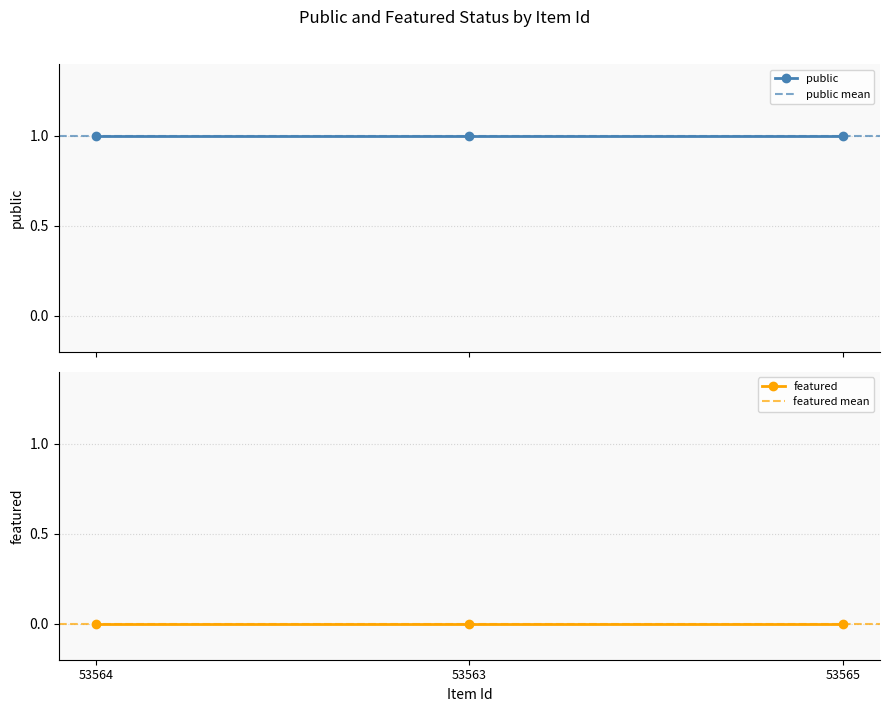

Is this an area chart (filled region under the line)?

No